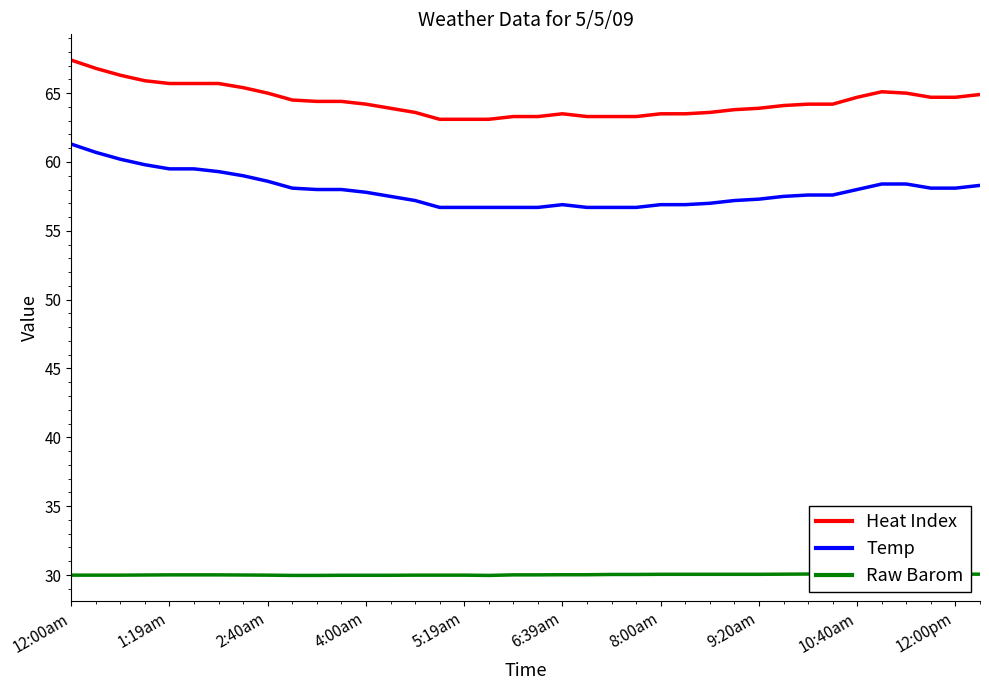

True or false: Temp has a value of 56.9 at 6:39am.

True